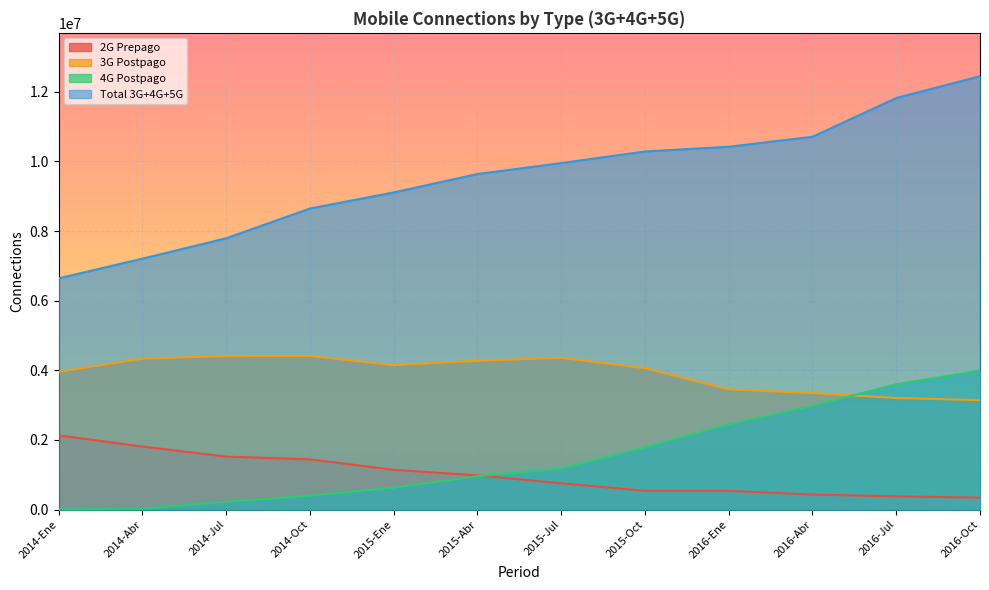

What is the sum of all 3G Postpago values?

47111323